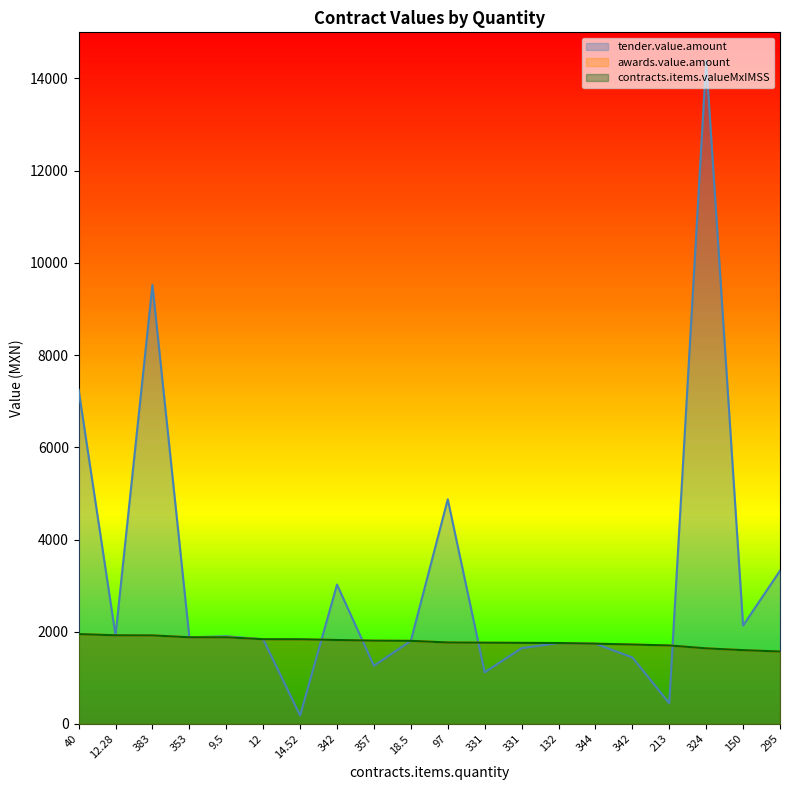

True or false: contracts.items.valueMxIMSS has more than 0 interior local peaks.

False